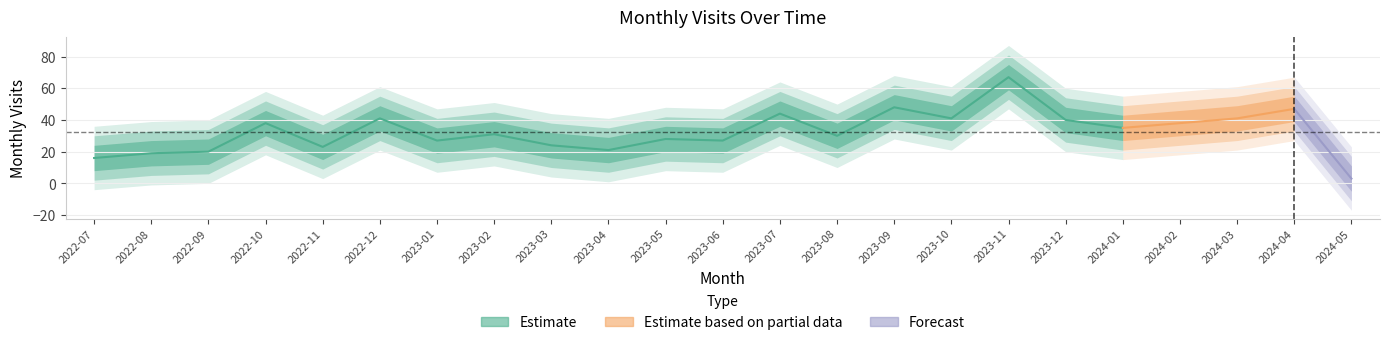

At which category does the data reach its first local peak?

2022-10